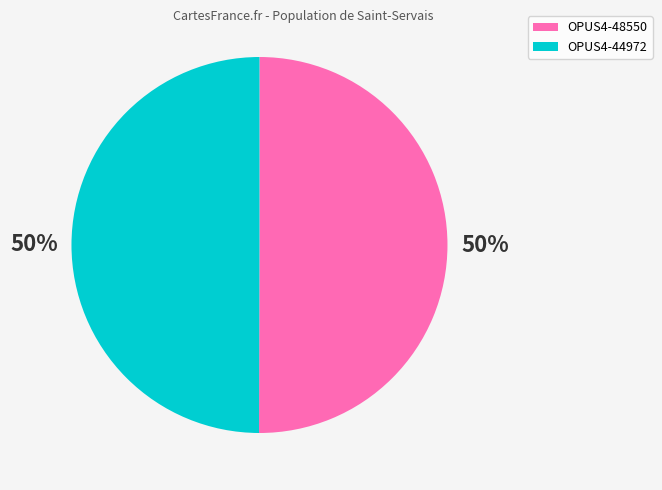

What percentage is the OPUS4-48550 slice, to the nearest percent?

50%